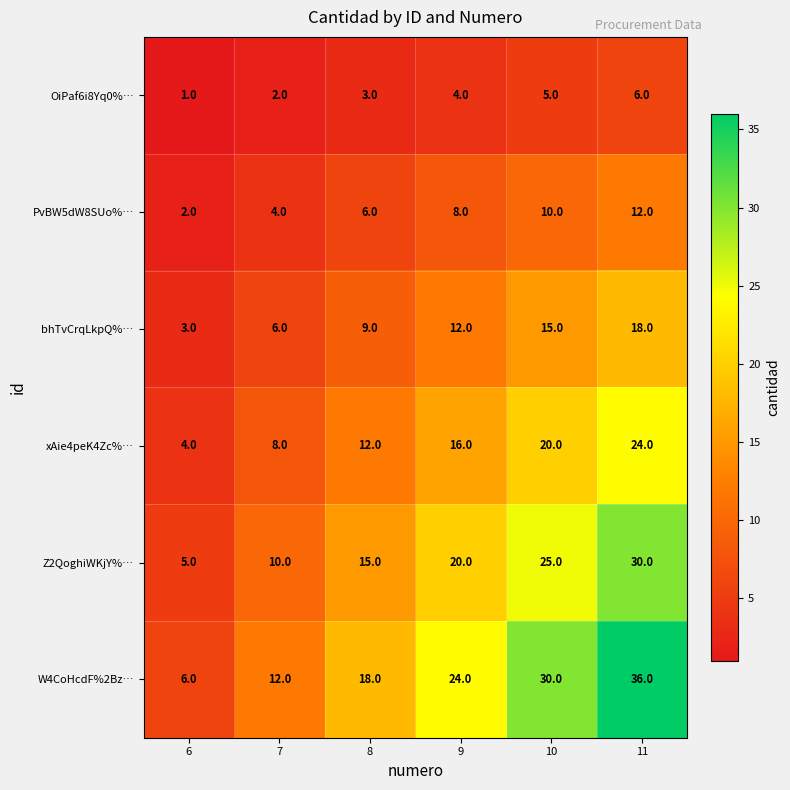

What is the difference between the second highest and second lowest values in the PvBW5dW8SUo%… series?

6